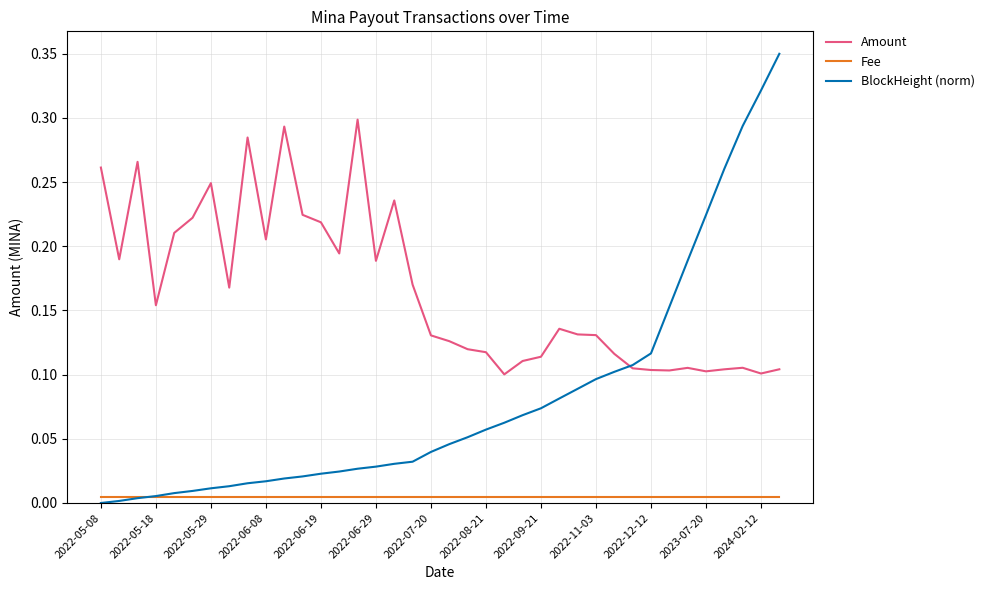

Which series has the largest range (max minus min)?

BlockHeight (norm)